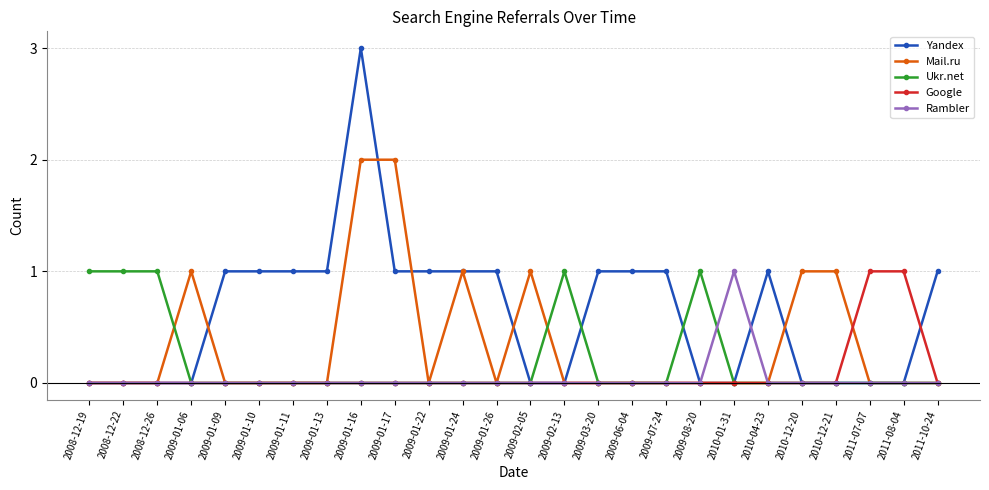

What are all the series names shown in the legend?

Yandex, Mail.ru, Ukr.net, Google, Rambler